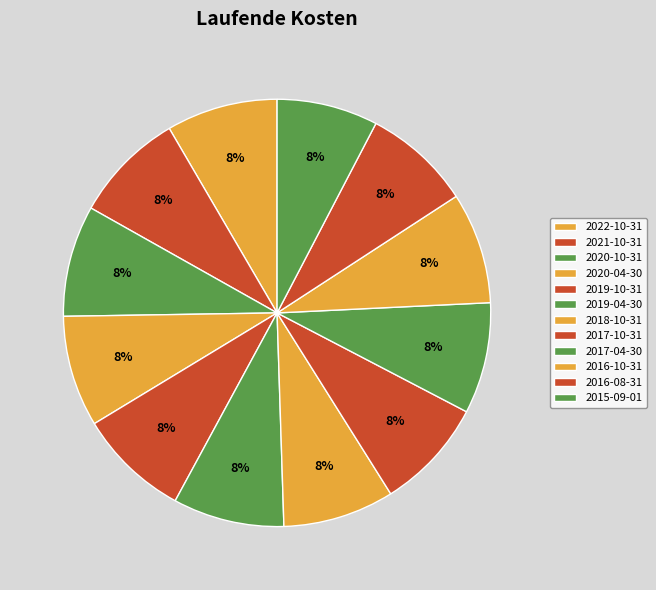

Combined, do 2020-10-31 and 2016-08-31 account for over 50%?

No